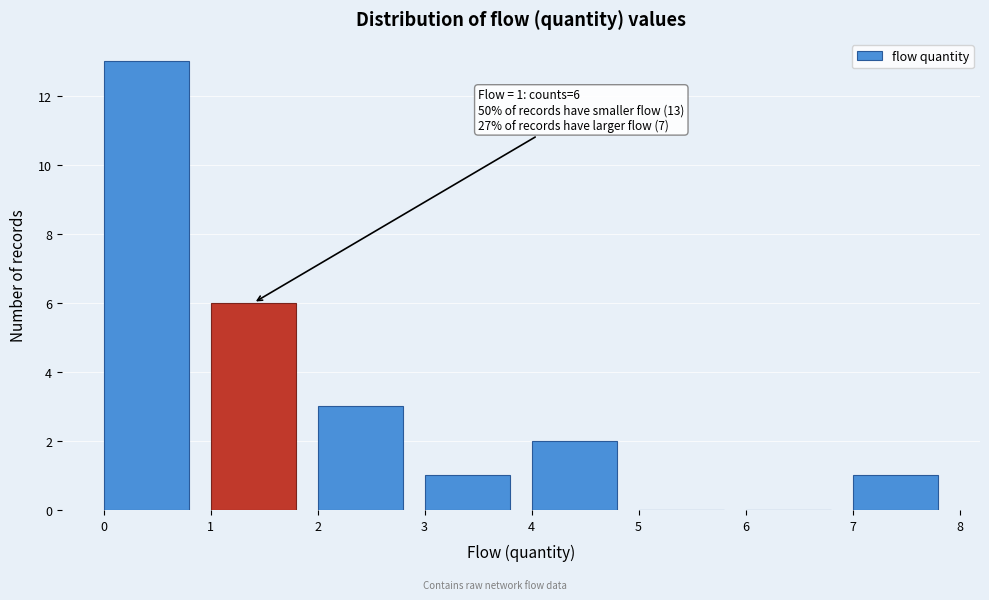

Over which range of the x-axis is the bar tallest?

0 to 1